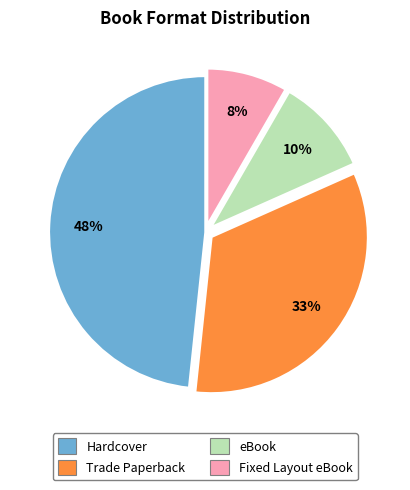

To the nearest percent, what is the difference between the largest and smallest slice percentages?

40%